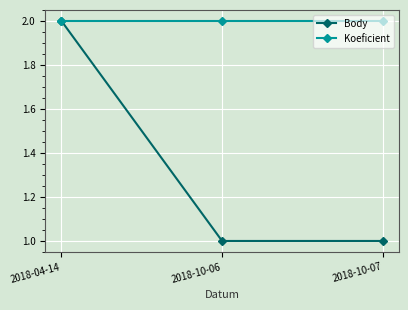

Reading left to right, extract all data points from this chart.

Body: 2018-04-14=2	2018-10-06=1	2018-10-07=1
Koeficient: 2018-04-14=2	2018-10-06=2	2018-10-07=2